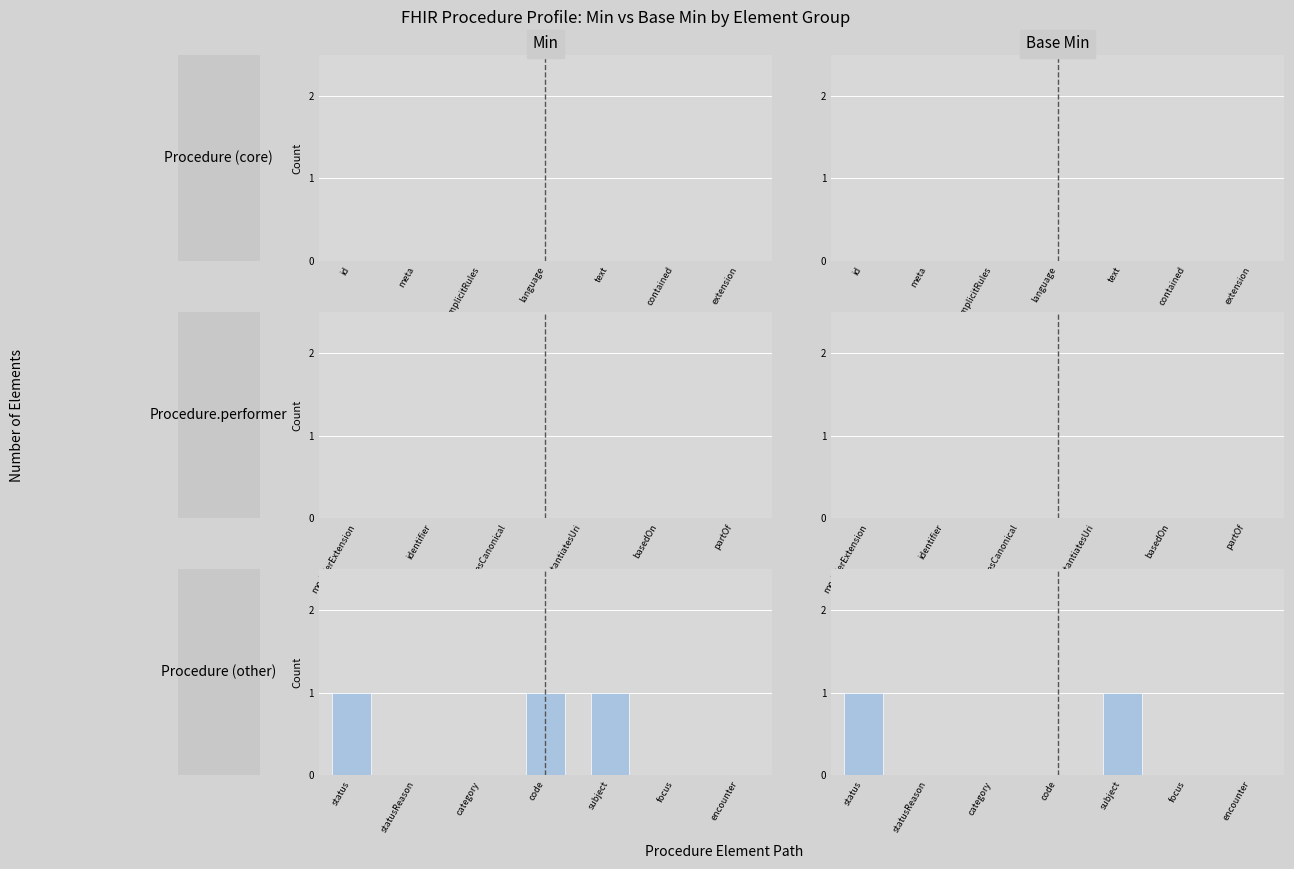

What are all the series names shown in the legend?

Min, Base Min